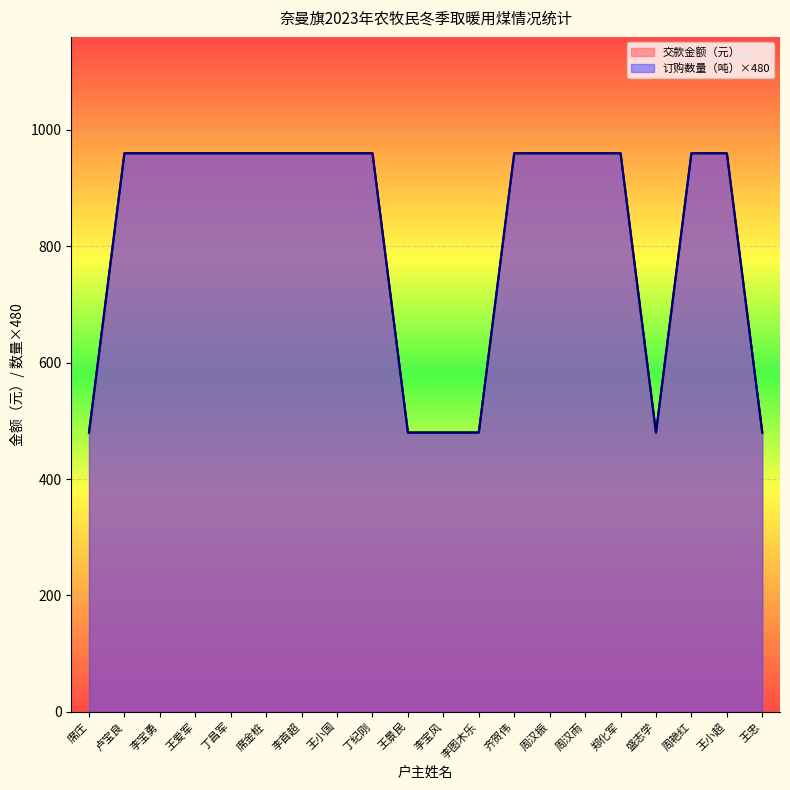

What is the sum of all 交款金额（元）/480 values?

16320